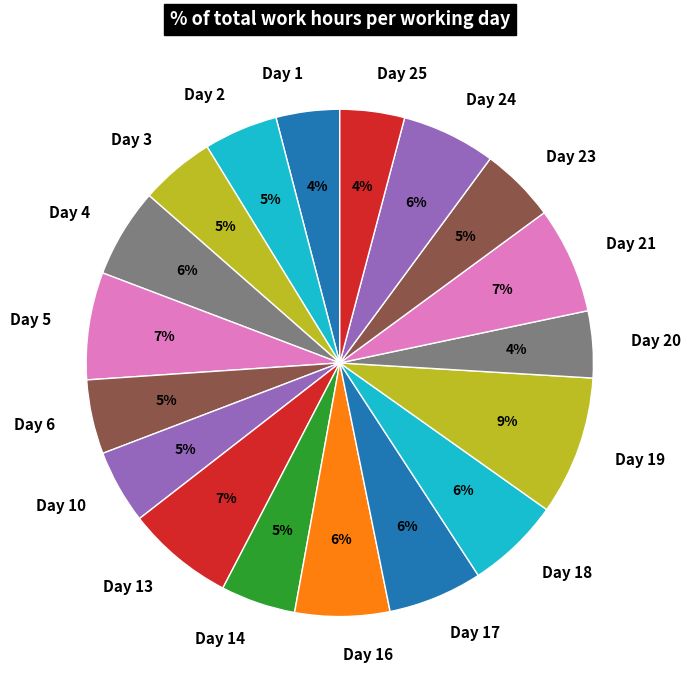

Is the sum of Day 6 and Day 10 greater than half?

No